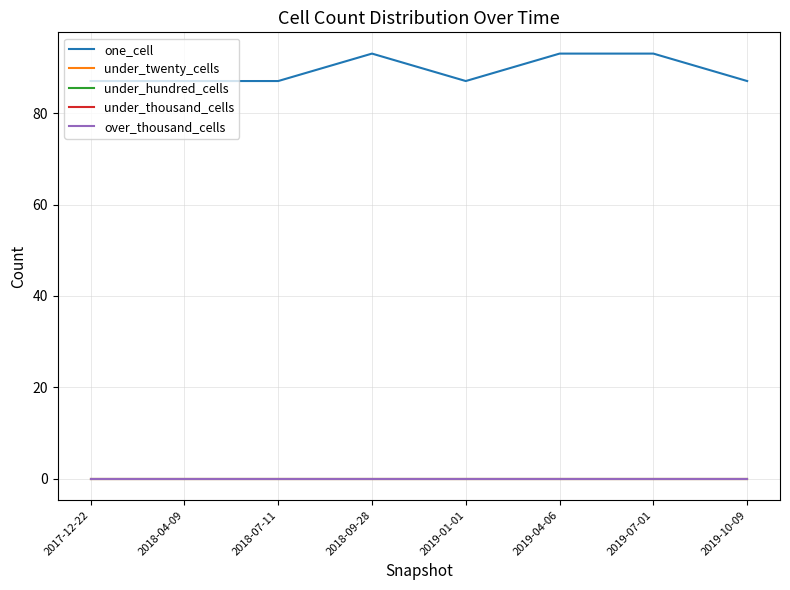

True or false: under_thousand_cells has more than 0 points higher than both neighbors.

False